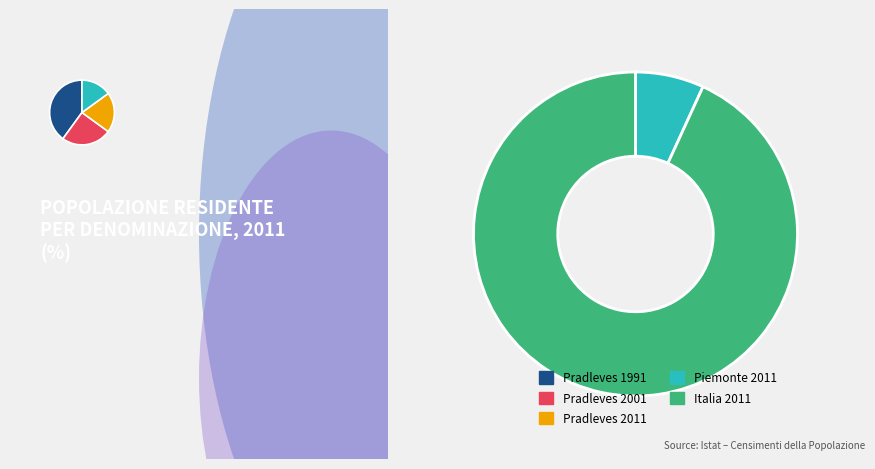

Rank the categories by value from highest to lowest.

Italia 2011, Piemonte 2011, Pradleves 1991, Pradleves 2001, Pradleves 2011